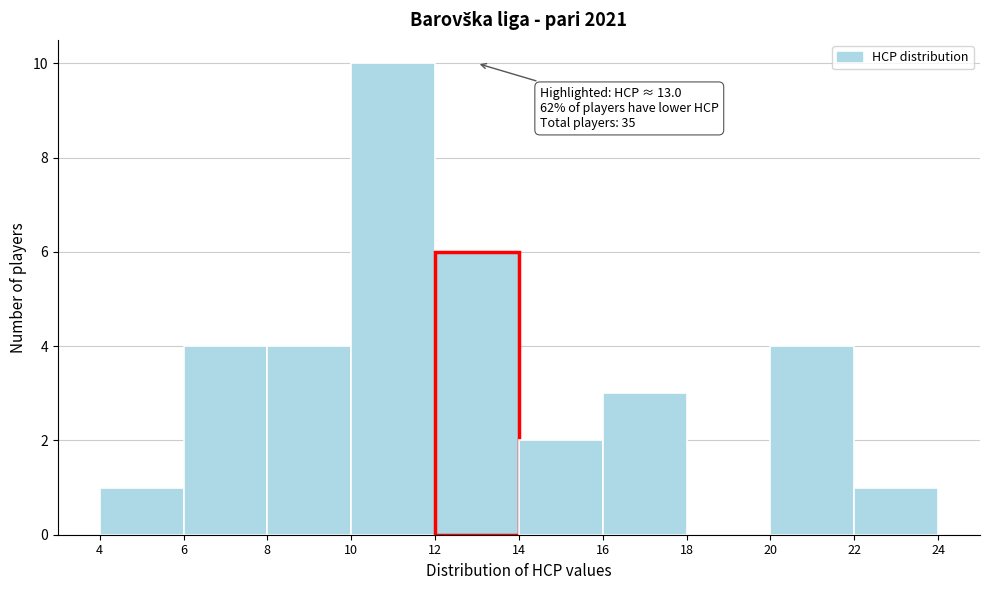

Which range on the x-axis has the tallest bar?

10 to 12